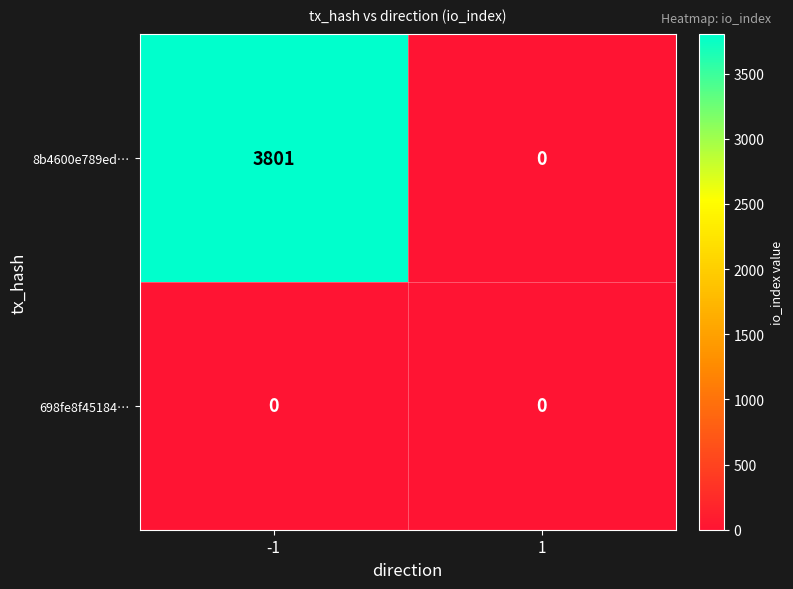

True or false: 8b4600e789ed… has a value of 3801 at -1.

True